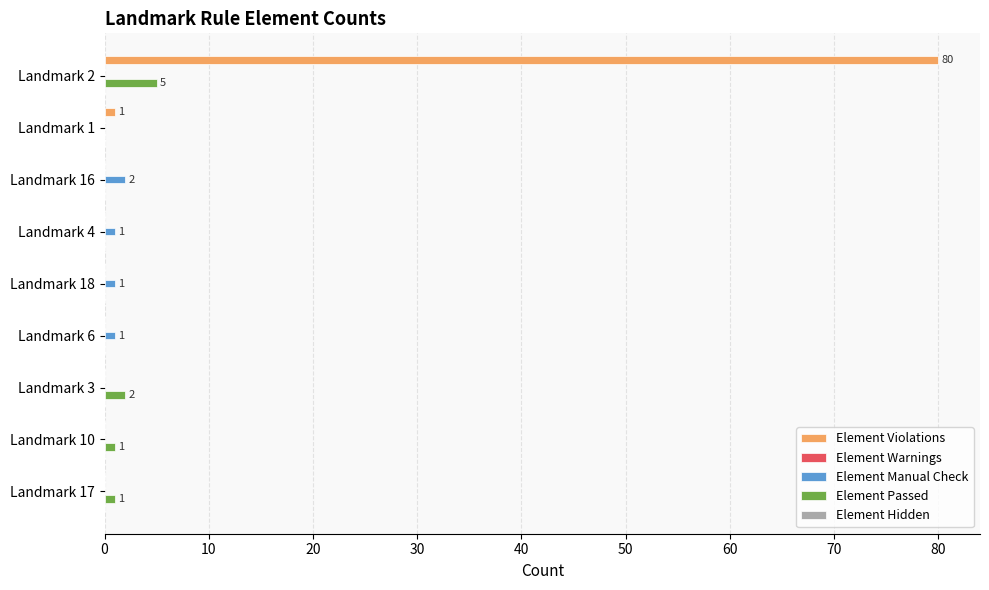

The value of Element Violations at Landmark 2 is 80. True or false?

True